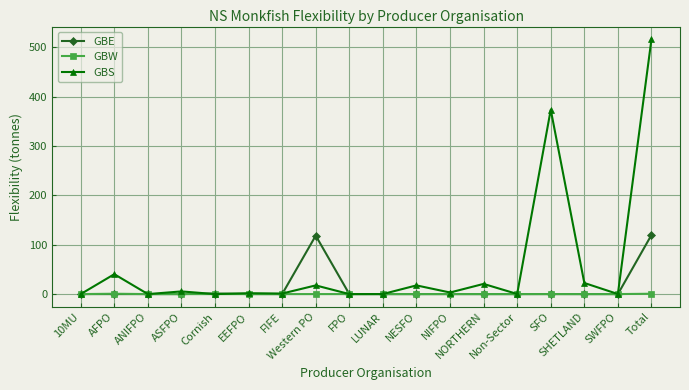

What are all the series names shown in the legend?

GBE, GBW, GBS